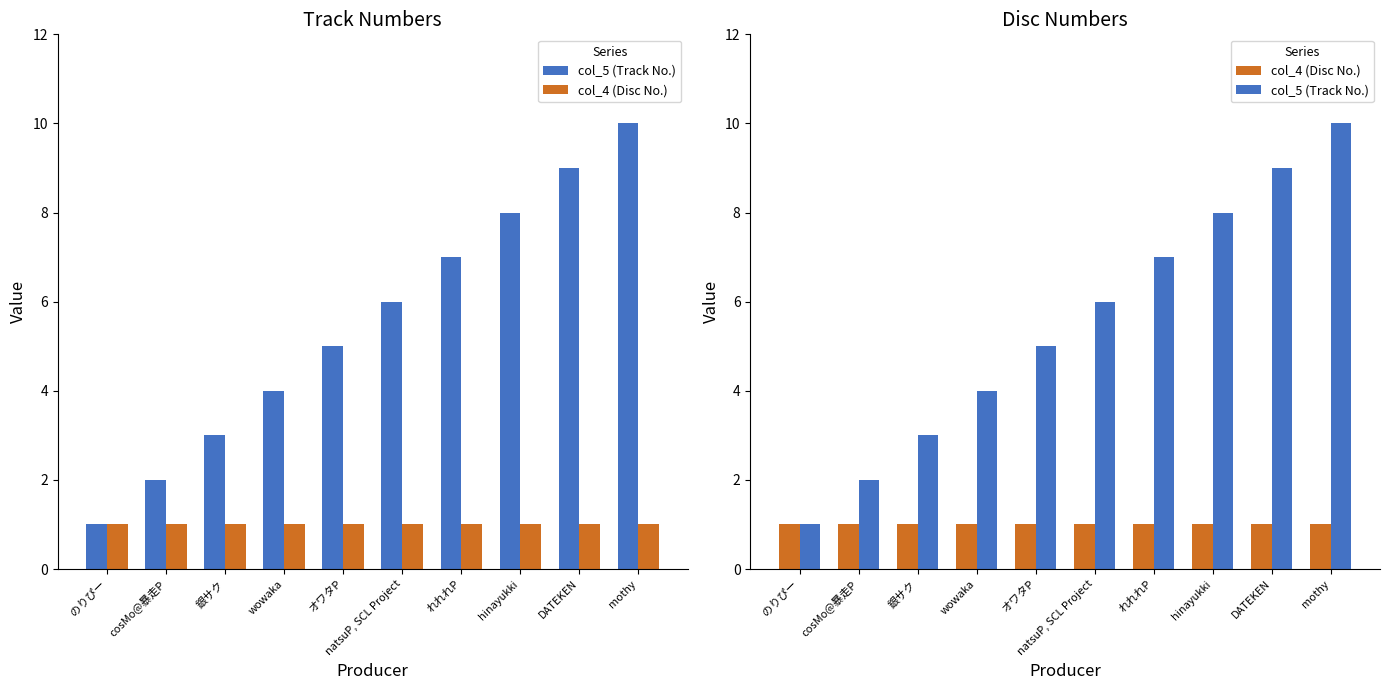

What is the label of the 8th bar from the left?

hinayukki